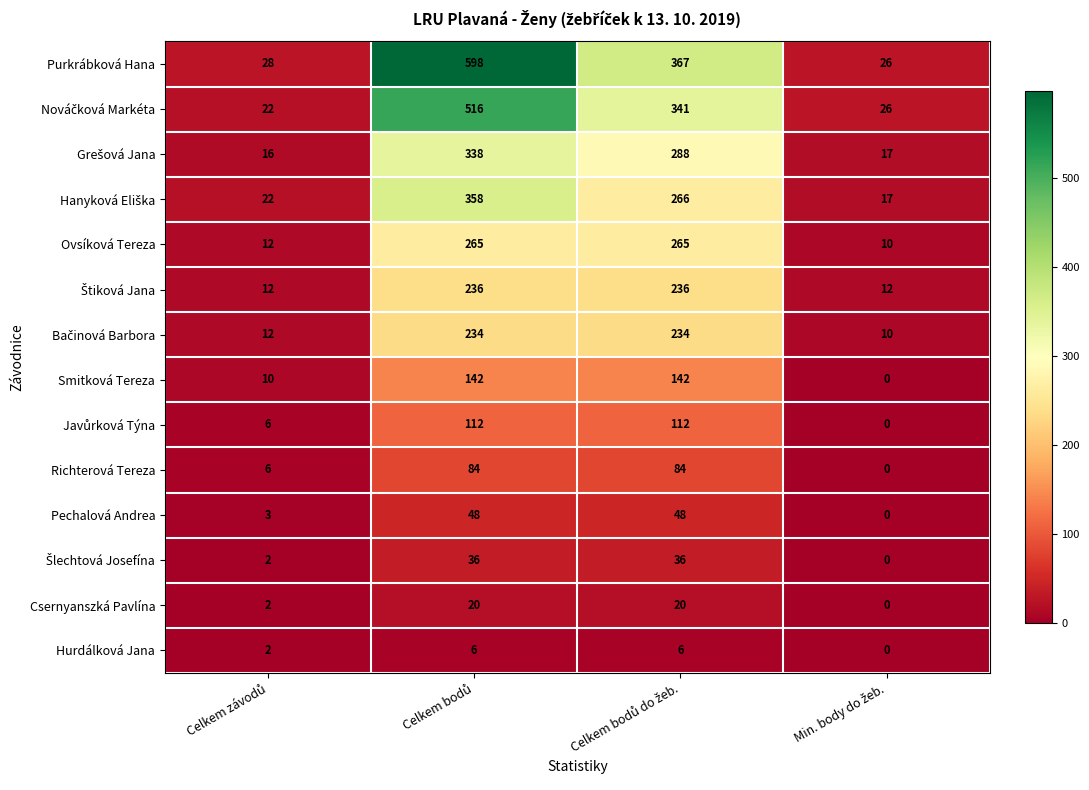

Which series has the largest range (max minus min)?

Purkrábková Hana